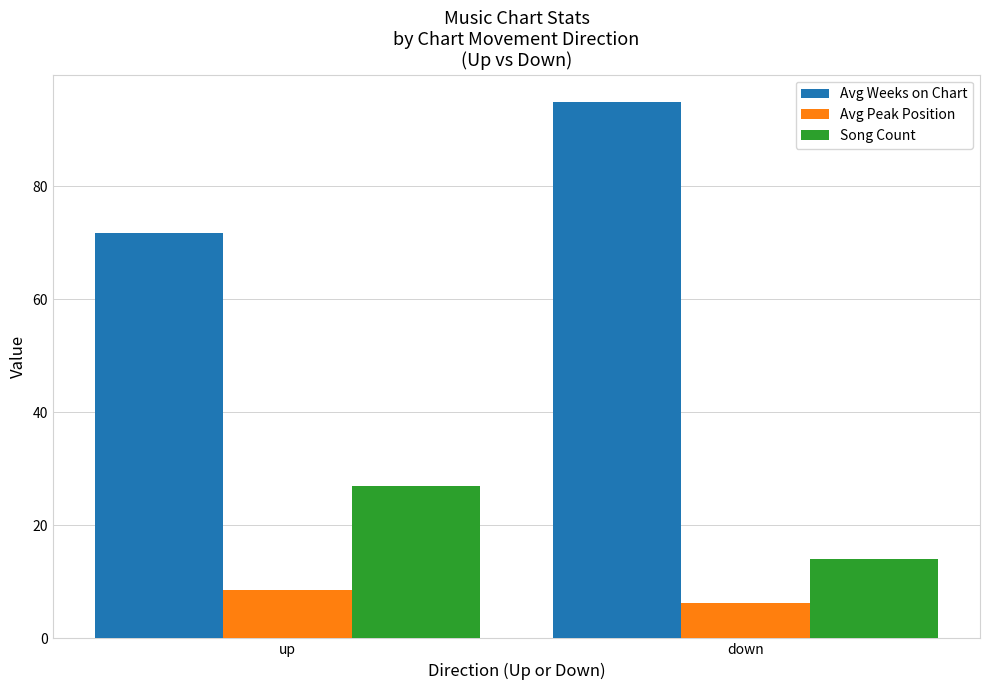

What are all the series names shown in the legend?

Avg Weeks on Chart, Avg Peak Position, Song Count